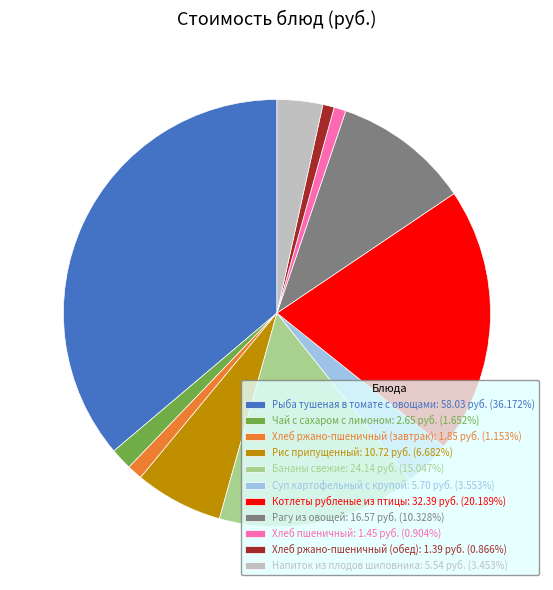

What is the ratio of the value at Котлеты рубленые из птицы: 32.39 руб. (20.189%) to the value at Рагу из овощей: 16.57 руб. (10.328%)?

2.0